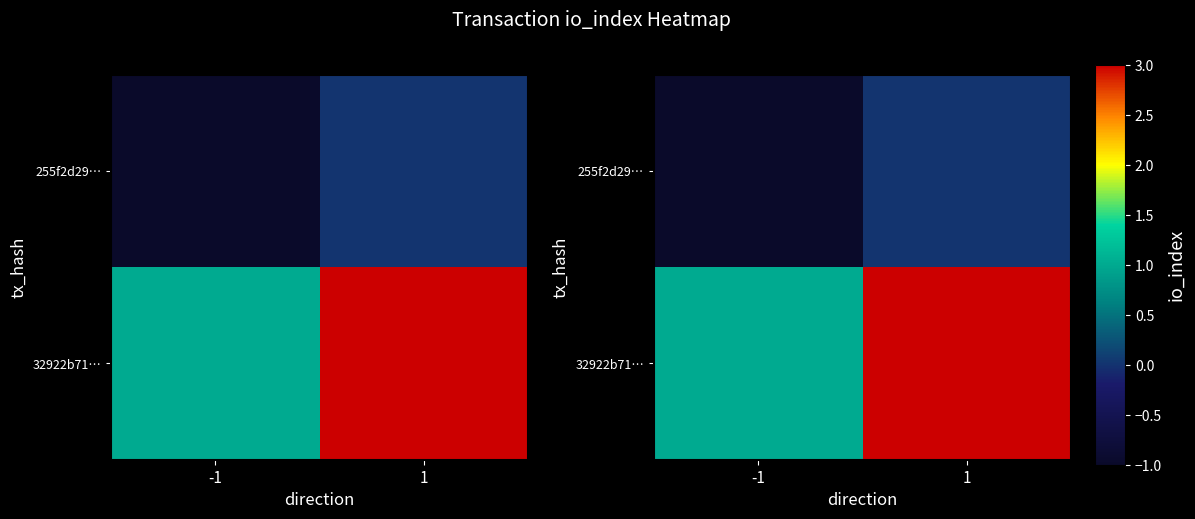

At how many categories does at least one series exceed 1?

1